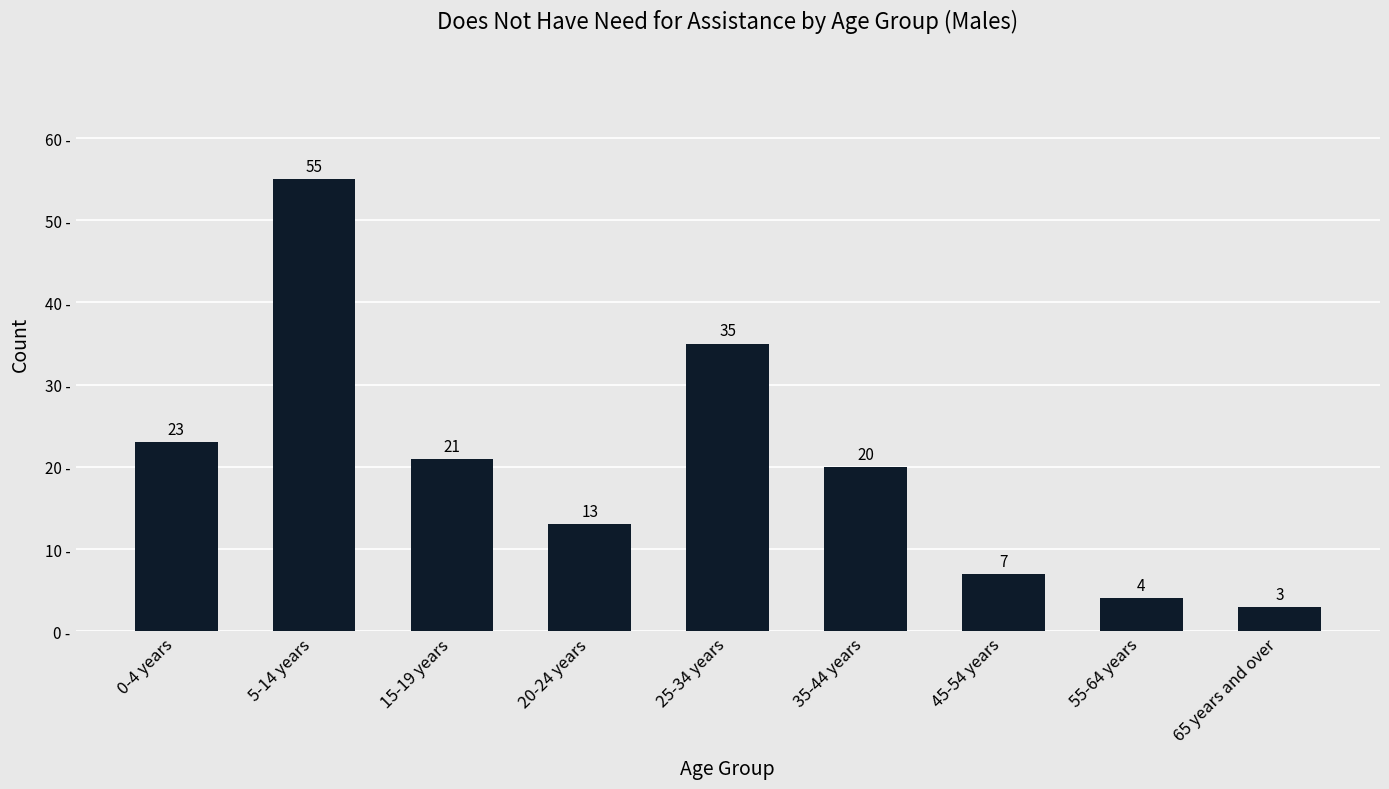

List the labels in order of value, smallest first.

65 years and over, 55-64 years, 45-54 years, 20-24 years, 35-44 years, 15-19 years, 0-4 years, 25-34 years, 5-14 years